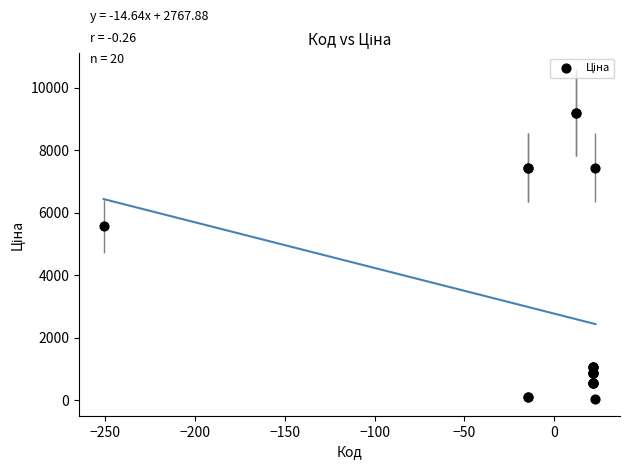

What Y value in the scatter plot is closest to 4614?

5560.3